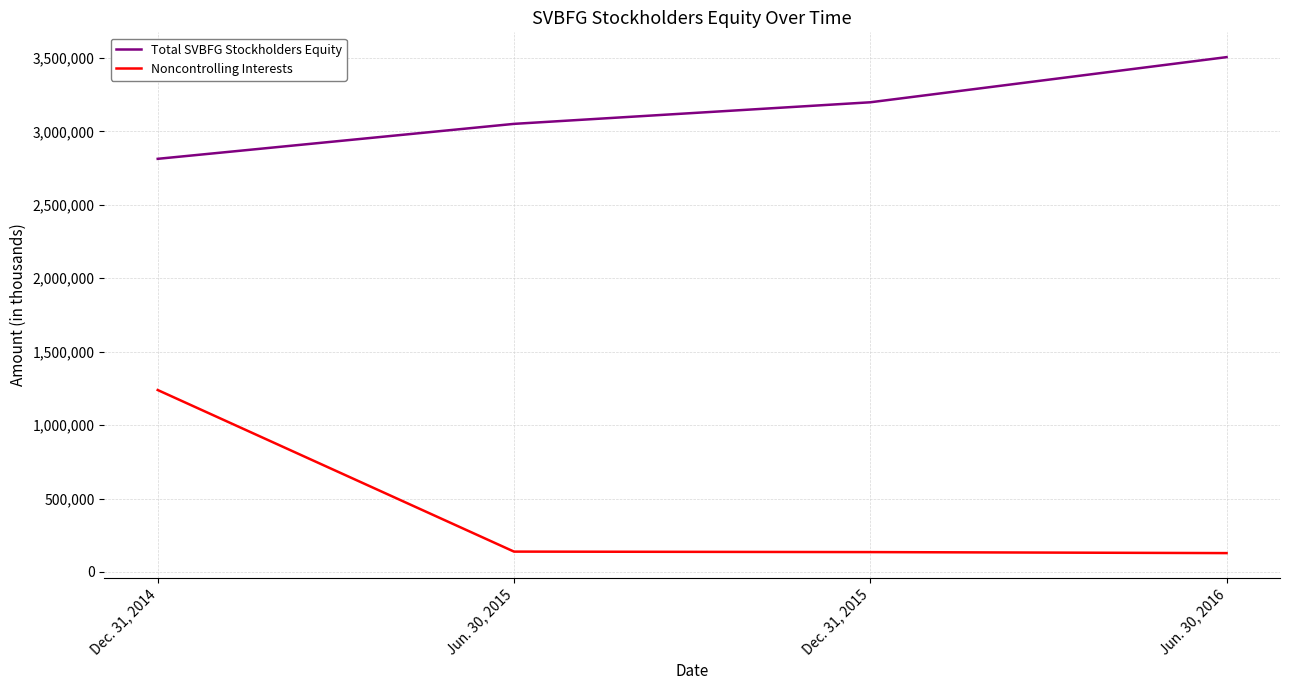

What value does the Noncontrolling Interests series have at Jun. 30, 2016, to the nearest 100?

128200